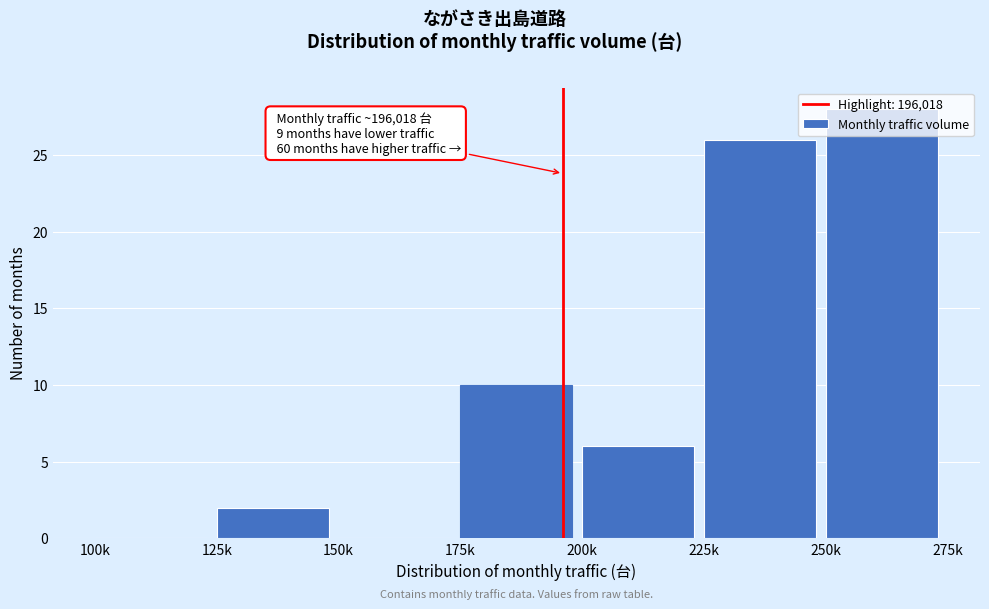

The value at 225k is 6. True or false?

False